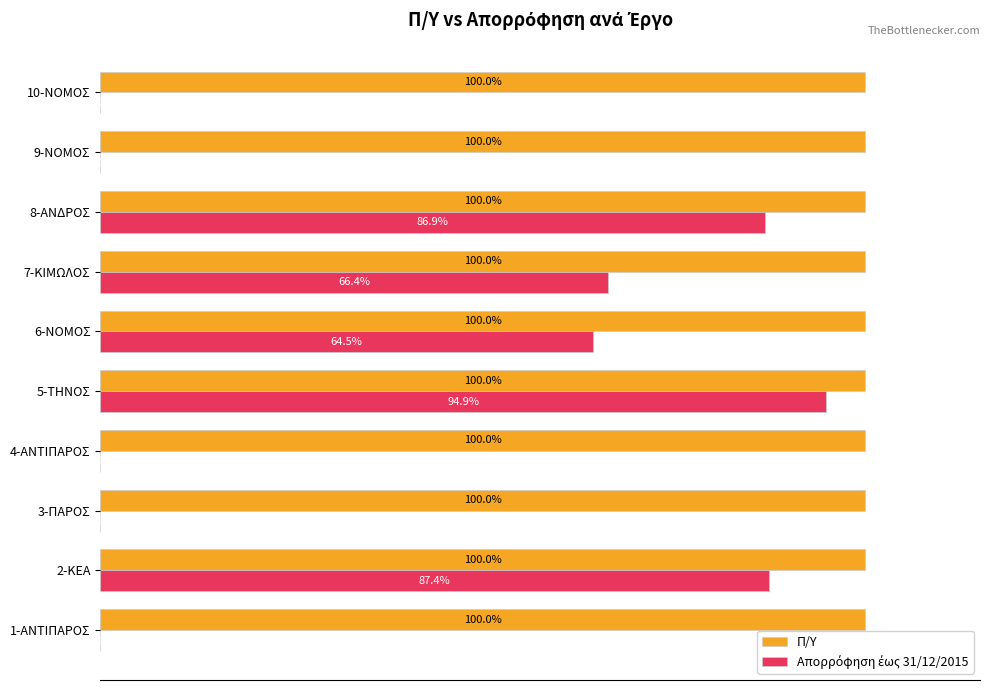

At which category is the sum across all series the highest?

5-ΤΗΝΟΣ